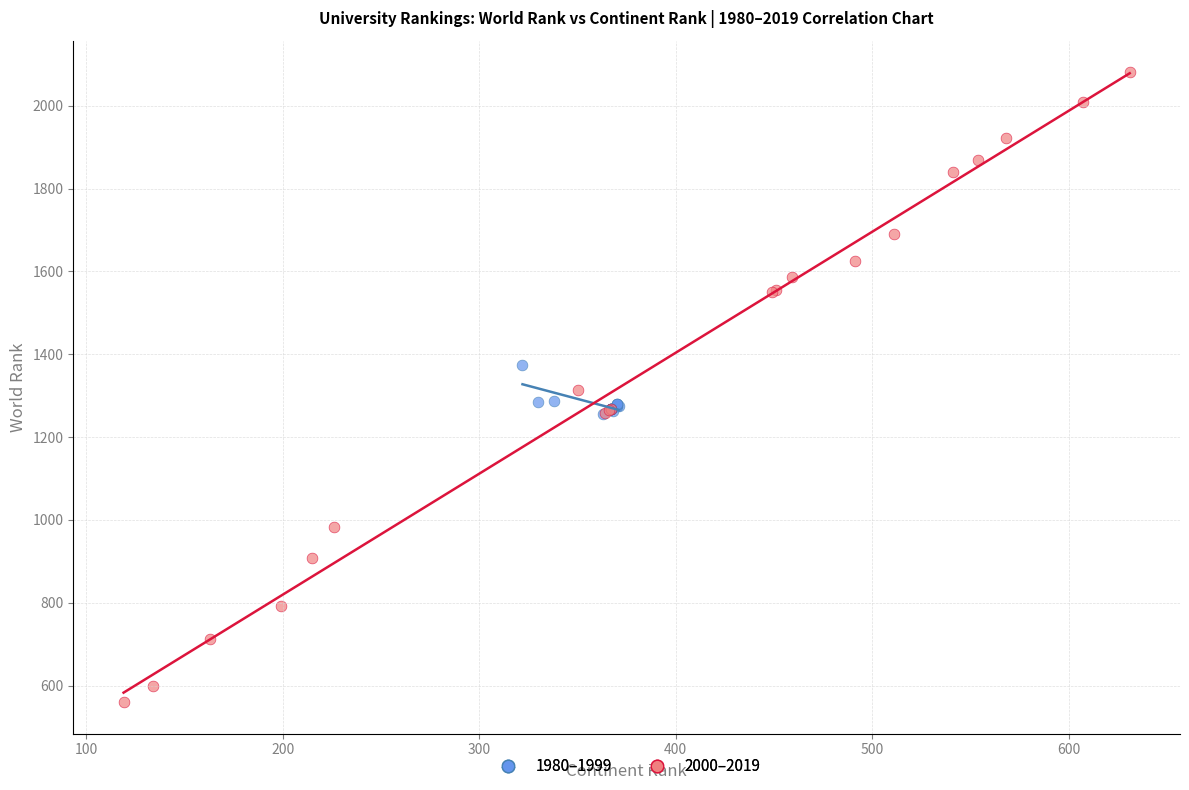

Which series contains the lowest Y value?

2000–2019